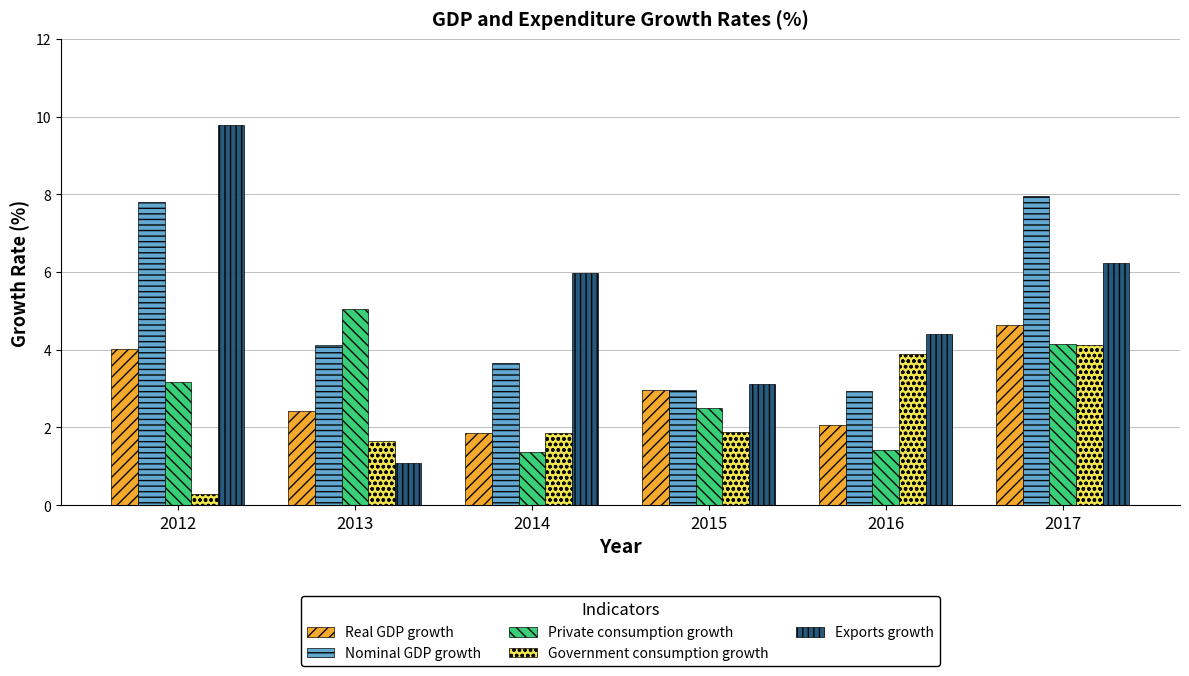

Which series has the widest spread of values?

Exports growth